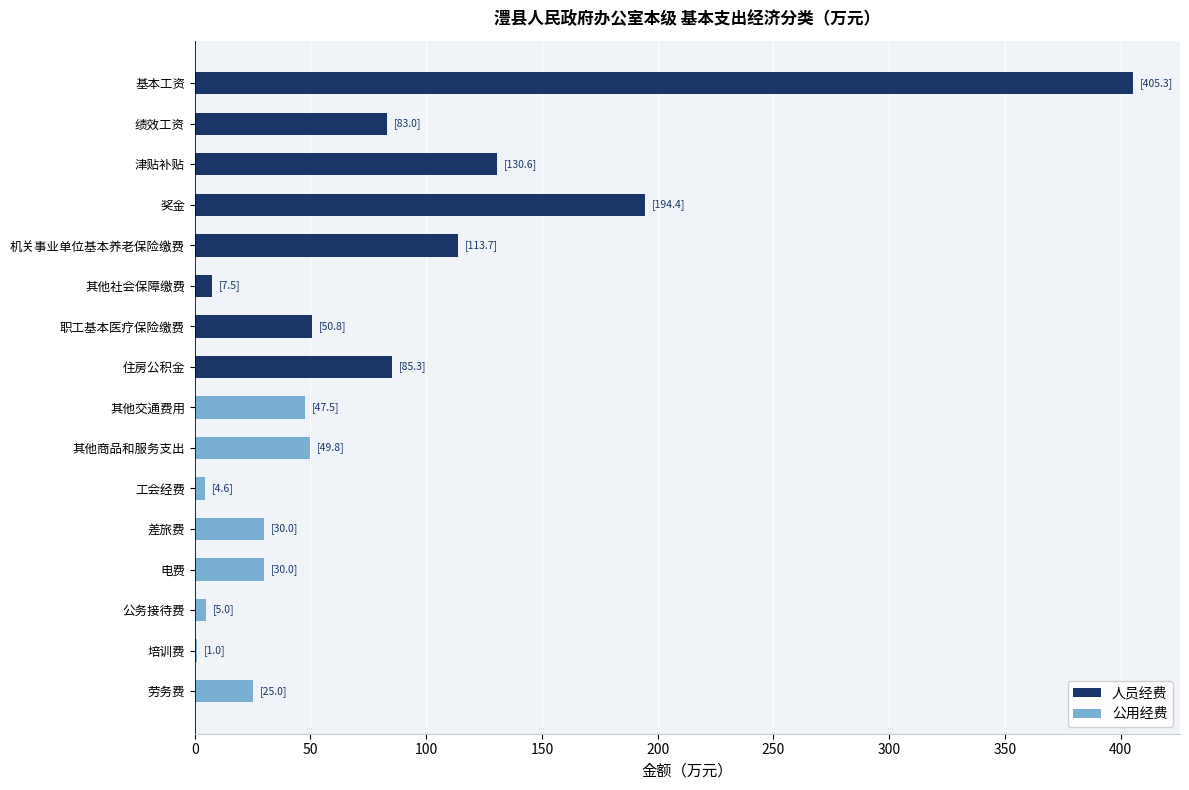

The value of 公用经费 at 其他商品和服务支出 is 49.8. True or false?

True